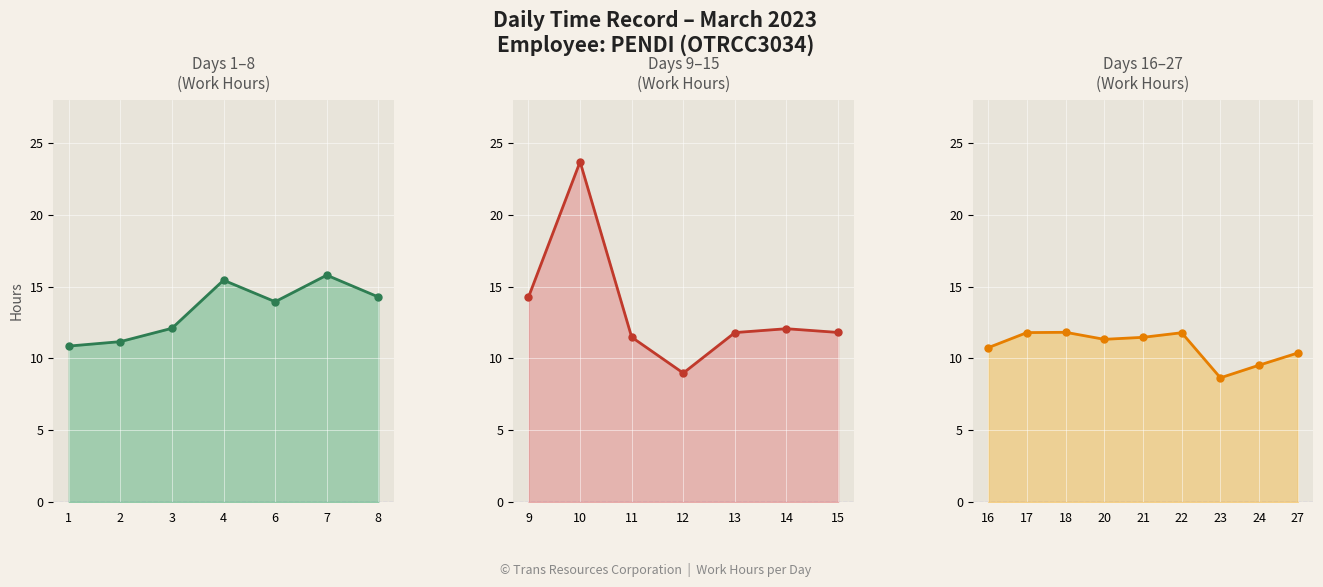

True or false: Undertime and Hours Worked (Low) intersect in this chart.

False